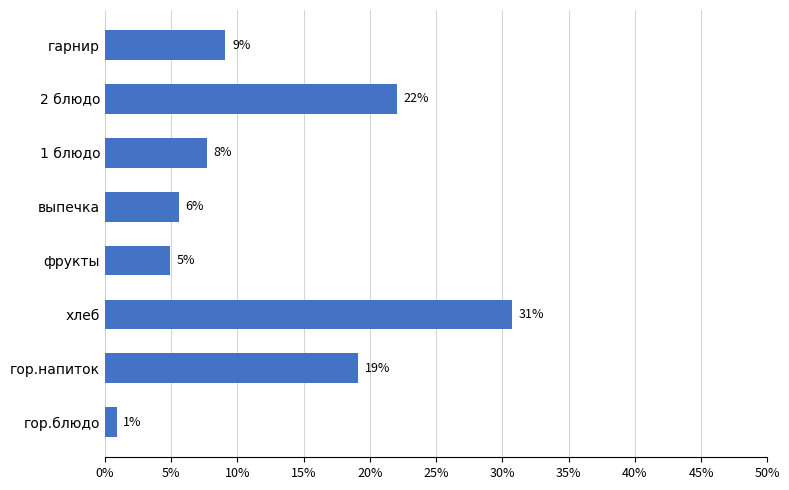

What is the greatest value displayed?

0.3